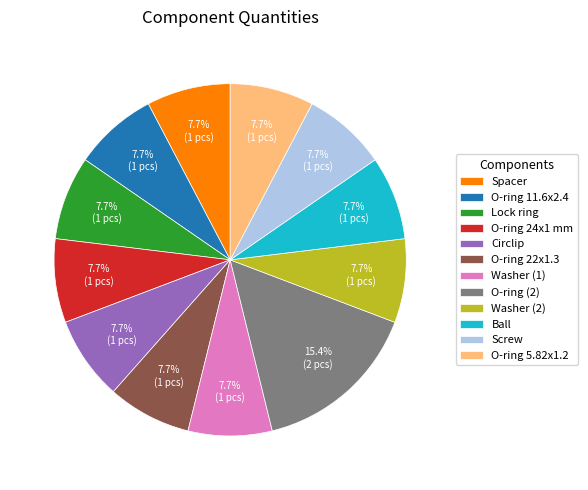

Approximately how many times larger is the value at Ball compared to Circlip?

1.0